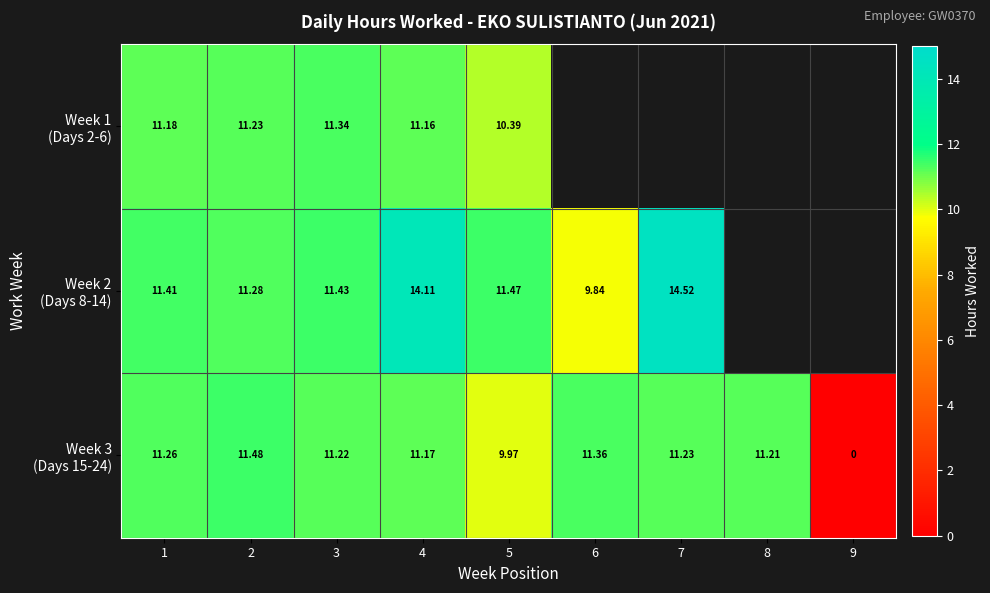

What is the difference between the maximum and minimum values in the Week 1 (Days 2-6) series?

0.9